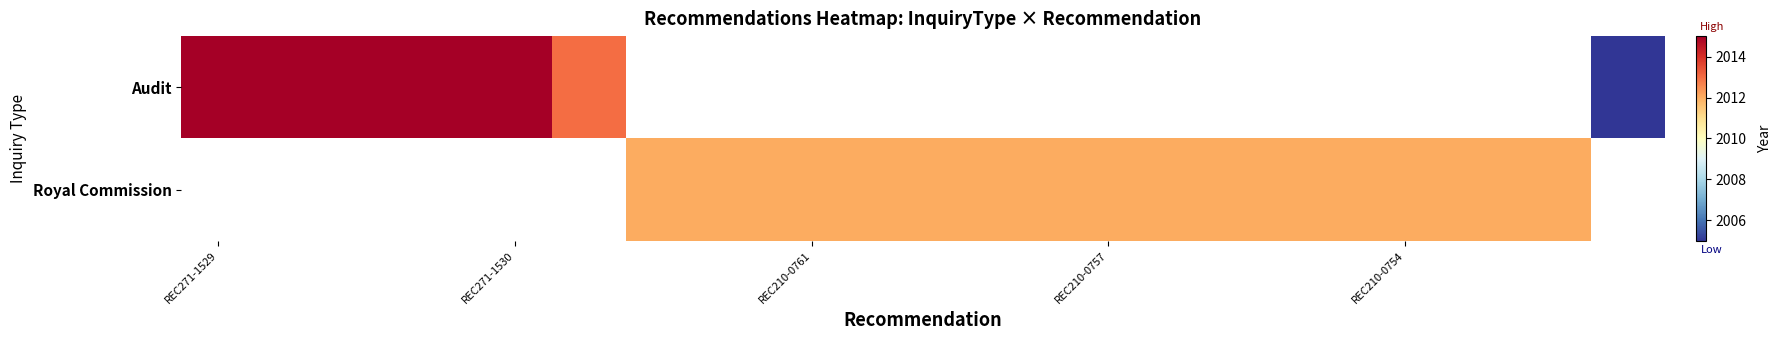

Which has a higher value, REC210-0757 or REC271-1530?

REC271-1530